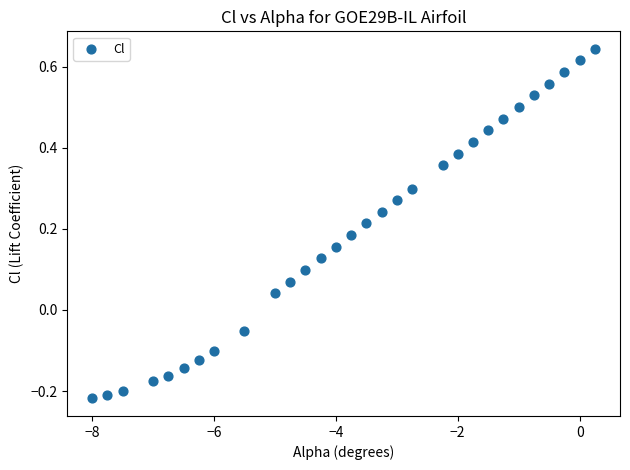

What is the range of X values (max minus min)?

8.2